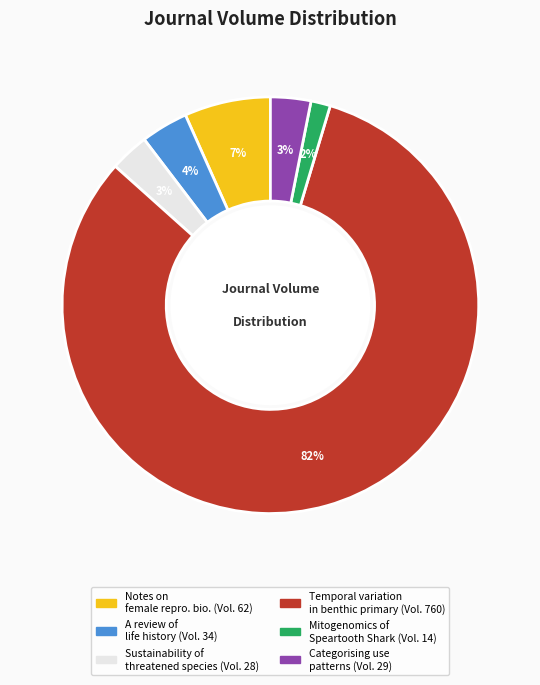

To the nearest percent, what is the average slice percentage?

17%